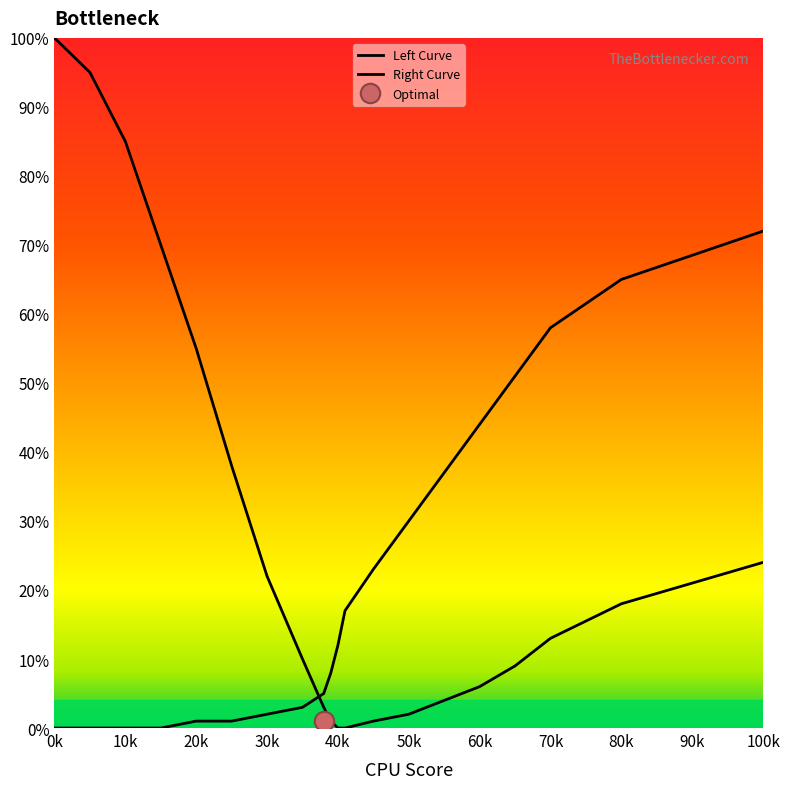

Does the chart display data point markers on the line(s)?

No